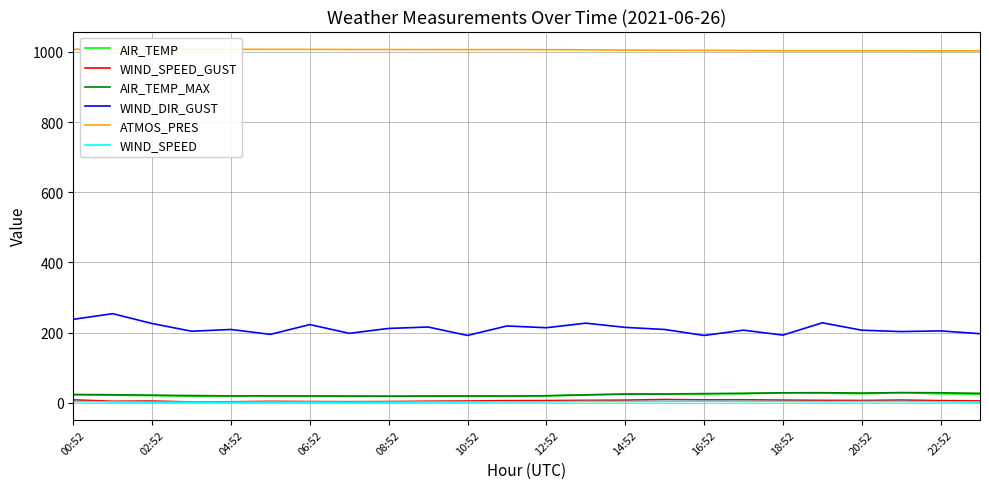

Reading left to right, transcribe all the data shown in this chart.

AIR_TEMP: 23.0	21.5	20.7	18.9	19.7	19.3	19.2	18.5	18.8	18.7	19.4	18.6	20.0	22.6	24.7	25.0	25.3	26.0	28.4	27.8	25.9	28.7	25.8	24.8
WIND_SPEED_GUST: 8.4	4.4	5.0	2.4	2.9	4.1	3.6	3.2	3.6	4.5	5.1	6.1	6.4	7.0	7.6	9.3	8.4	8.6	7.7	7.0	6.6	7.8	6.2	5.5
AIR_TEMP_MAX: 23.7	23.0	21.6	20.6	19.7	19.9	19.3	19.2	18.8	19.2	19.4	19.4	20.0	22.6	24.8	25.0	26.2	27.0	28.5	28.8	27.8	29.1	28.6	26.9
WIND_DIR_GUST: 238.0	254.0	226.0	204.0	209.0	195.0	223.0	198.0	212.0	216.0	192.0	219.0	214.0	227.0	215.0	209.0	192.0	207.0	193.0	228.0	207.0	203.0	205.0	197.0
ATMOS_PRES: 1007.6	1008.0	1007.8	1007.8	1007.8	1007.5	1007.4	1007.1	1007.0	1006.9	1006.7	1006.9	1006.5	1006.1	1005.4	1005.0	1004.7	1004.2	1003.6	1003.6	1003.5	1003.5	1003.3	1003.4
WIND_SPEED: 3.6	2.4	1.9	1.8	1.9	2.1	2.1	1.7	1.9	2.2	2.1	2.7	2.8	3.6	3.6	3.6	4.1	3.8	3.7	3.2	3.3	3.8	2.8	2.0